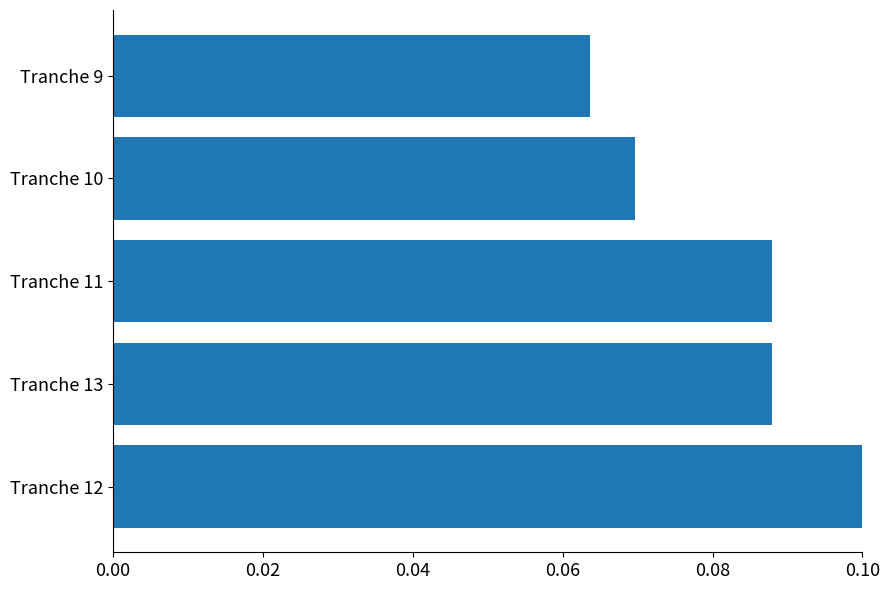

Where is the data nearest to the value 0?

Tranche 9